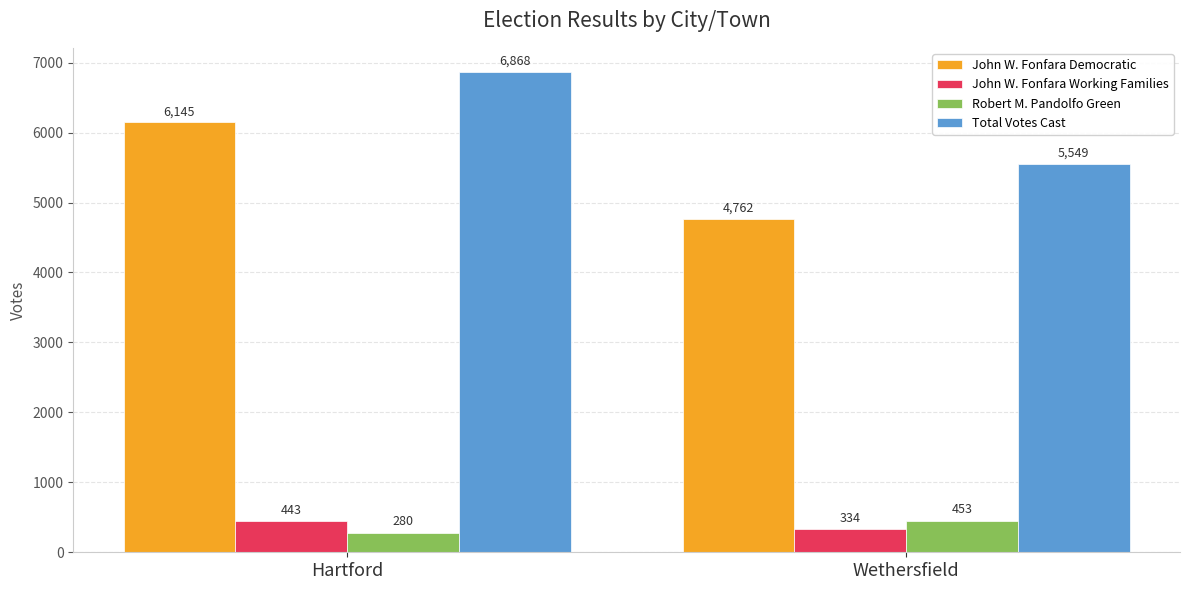

What are all the series names shown in the legend?

John W. Fonfara Democratic, John W. Fonfara Working Families, Robert M. Pandolfo Green, Total Votes Cast